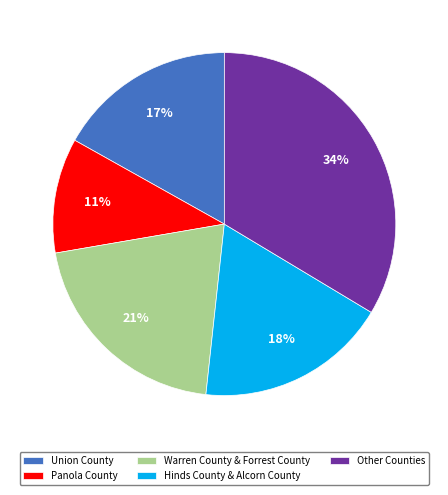

What percentage is the Union County slice, to the nearest percent?

17%